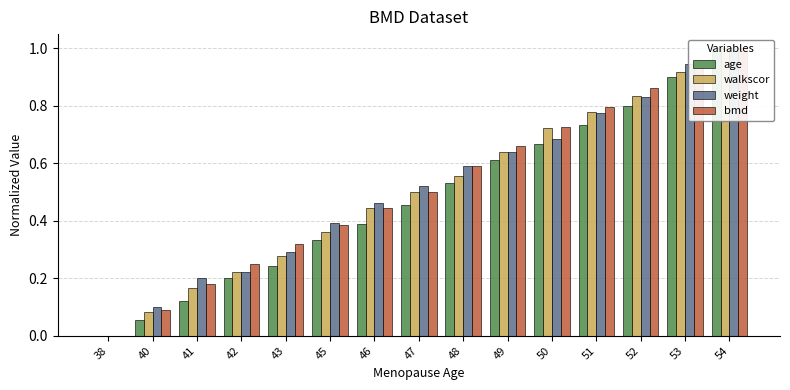

What is the value of the weight bar at the 3rd from the left?

0.2